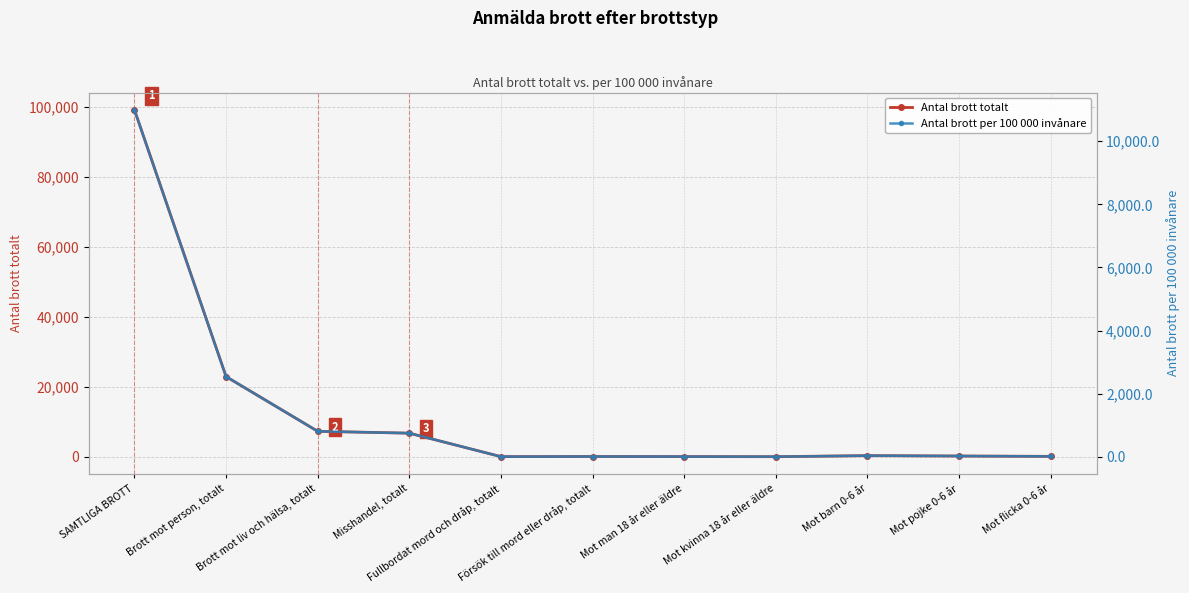

Reading right to left, transcribe all the data shown in this chart.

Antal brott totalt: Mot flicka 0-6 år=108.0	Mot pojke 0-6 år=207.0	Mot barn 0-6 år=315.0	Mot kvinna 18 år eller äldre=15.0	Mot man 18 år eller äldre=43.0	Försök till mord eller dråp, totalt=65.0	Fullbordat mord och dråp, totalt=28.0	Misshandel, totalt=6739.0	Brott mot liv och hälsa, totalt=7273.0	Brott mot person, totalt=22905.0	SAMTLIGA BROTT=99169.0
Antal brott per 100 000 invånare: Mot flicka 0-6 år=12.0	Mot pojke 0-6 år=23.0	Mot barn 0-6 år=34.9	Mot kvinna 18 år eller äldre=1.7	Mot man 18 år eller äldre=4.8	Försök till mord eller dråp, totalt=7.2	Fullbordat mord och dråp, totalt=3.1	Misshandel, totalt=747.2	Brott mot liv och hälsa, totalt=806.4	Brott mot person, totalt=2539.6	SAMTLIGA BROTT=10995.2